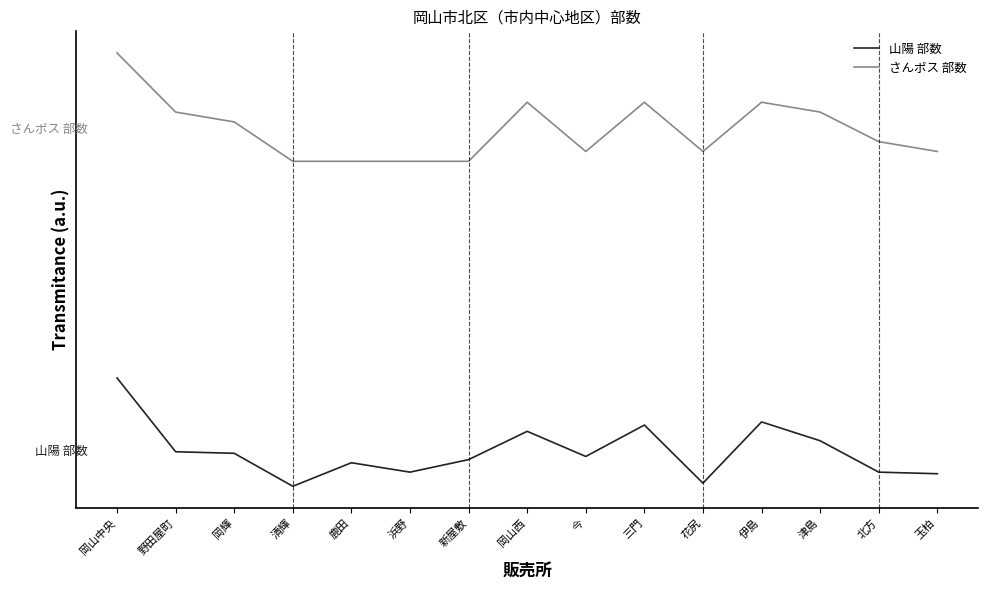

At which label does 山陽 部数 reach its minimum?

清輝